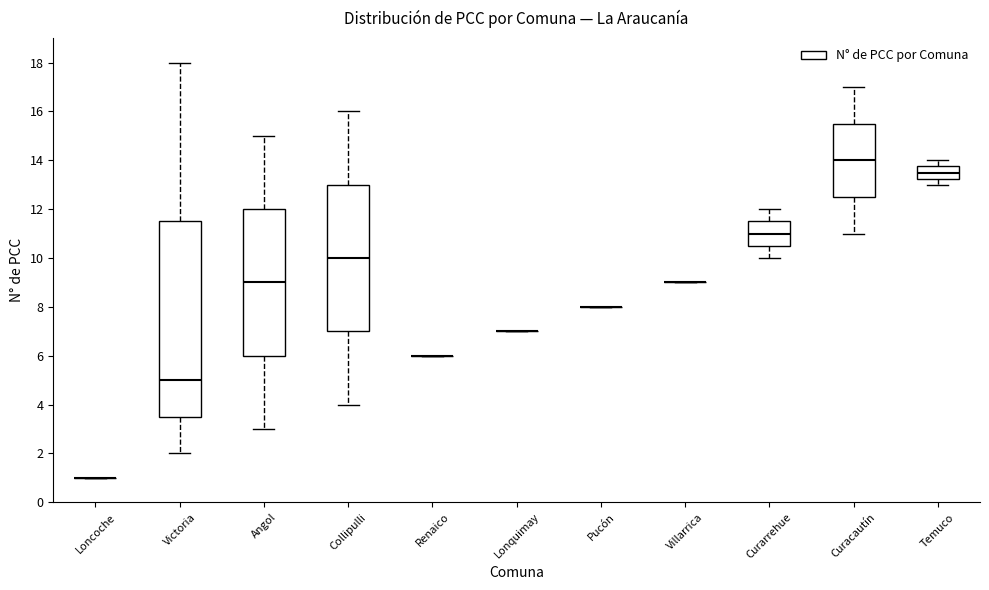

Where is the upper edge of the box for Angol on the y-axis? The values are not printed on the chart, so give them approximately, as read against the axis.

12.0